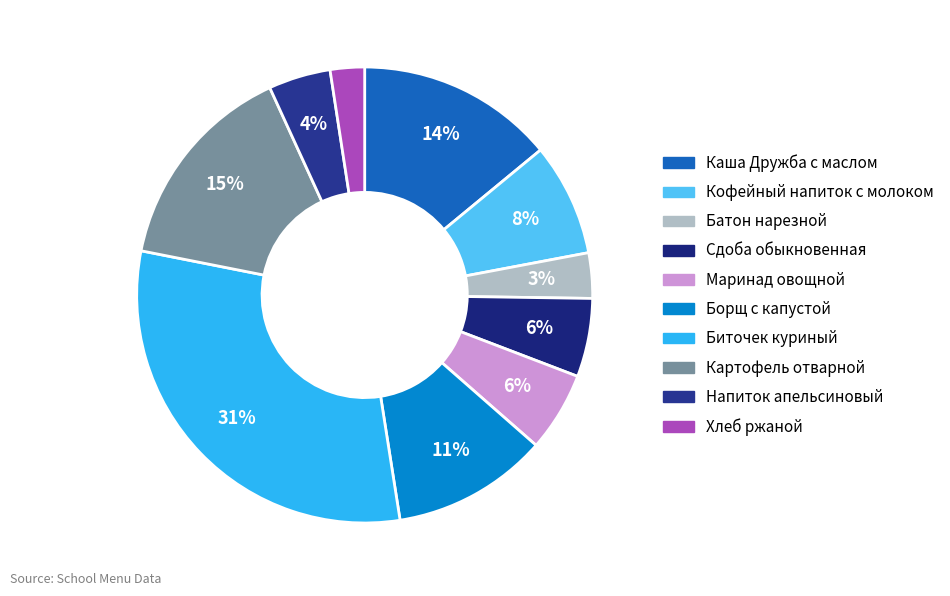

To the nearest percent, what is the average slice percentage?

10%